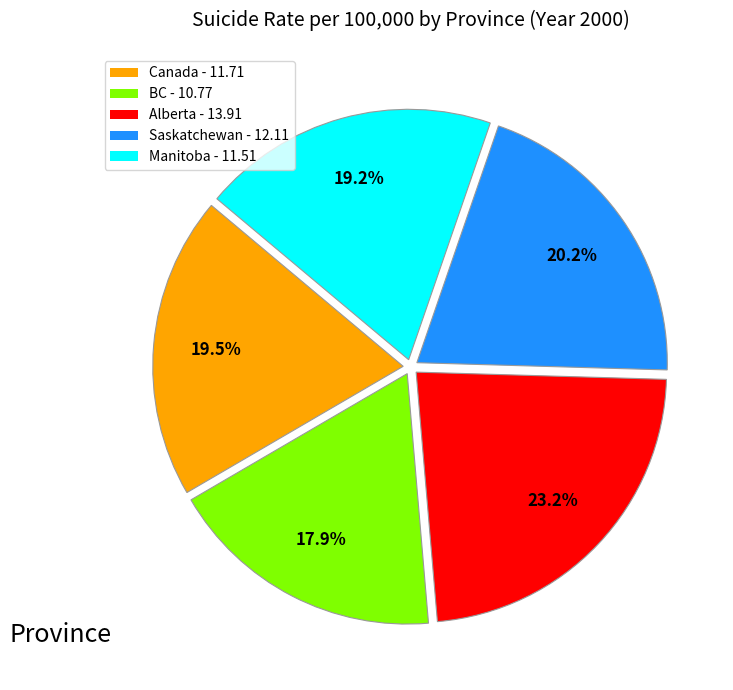

Is there any slice that represents more than half of the pie?

No